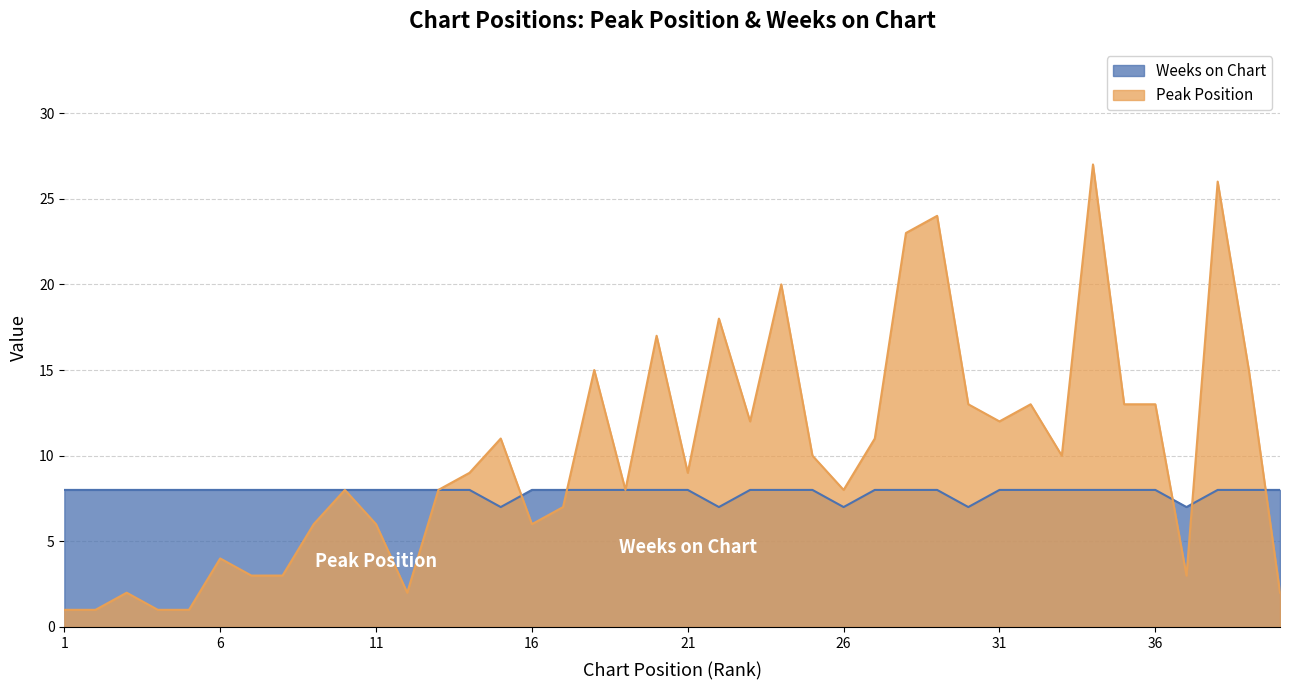

List the series in order of their peak value, lowest first.

Weeks on Chart, Peak Position